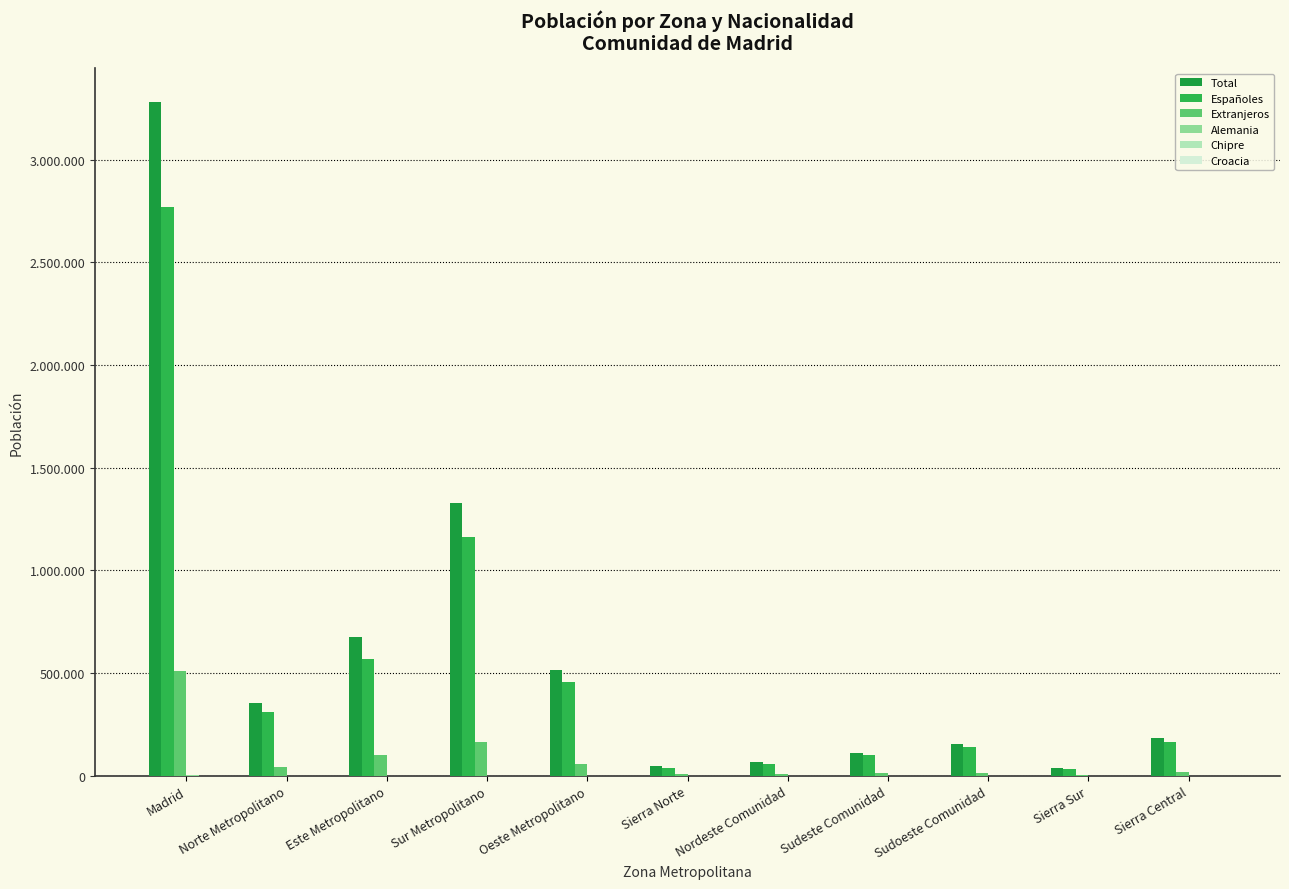

What is the label of the 8th bar from the left?

Sudeste Comunidad